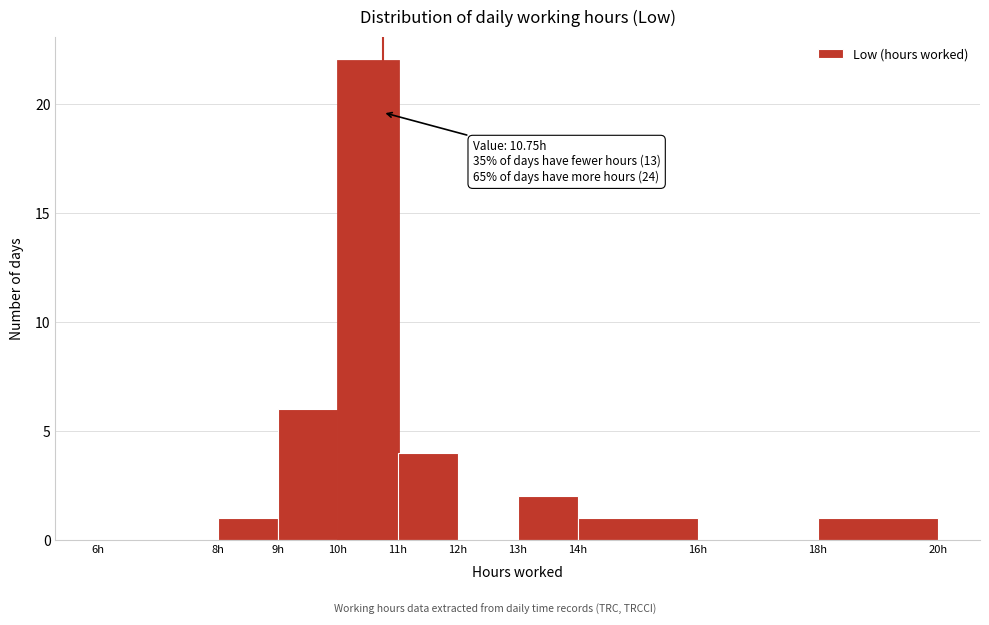

Which range on the x-axis has the tallest bar?

10 to 11